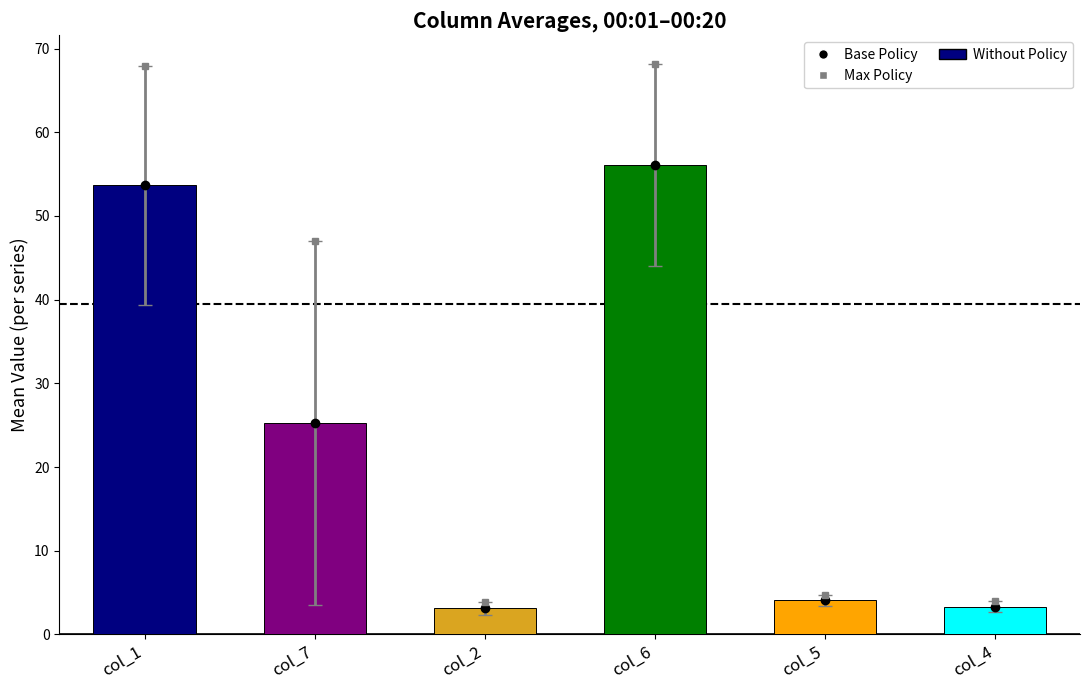

What is the difference between the second highest and second lowest values?

50.3